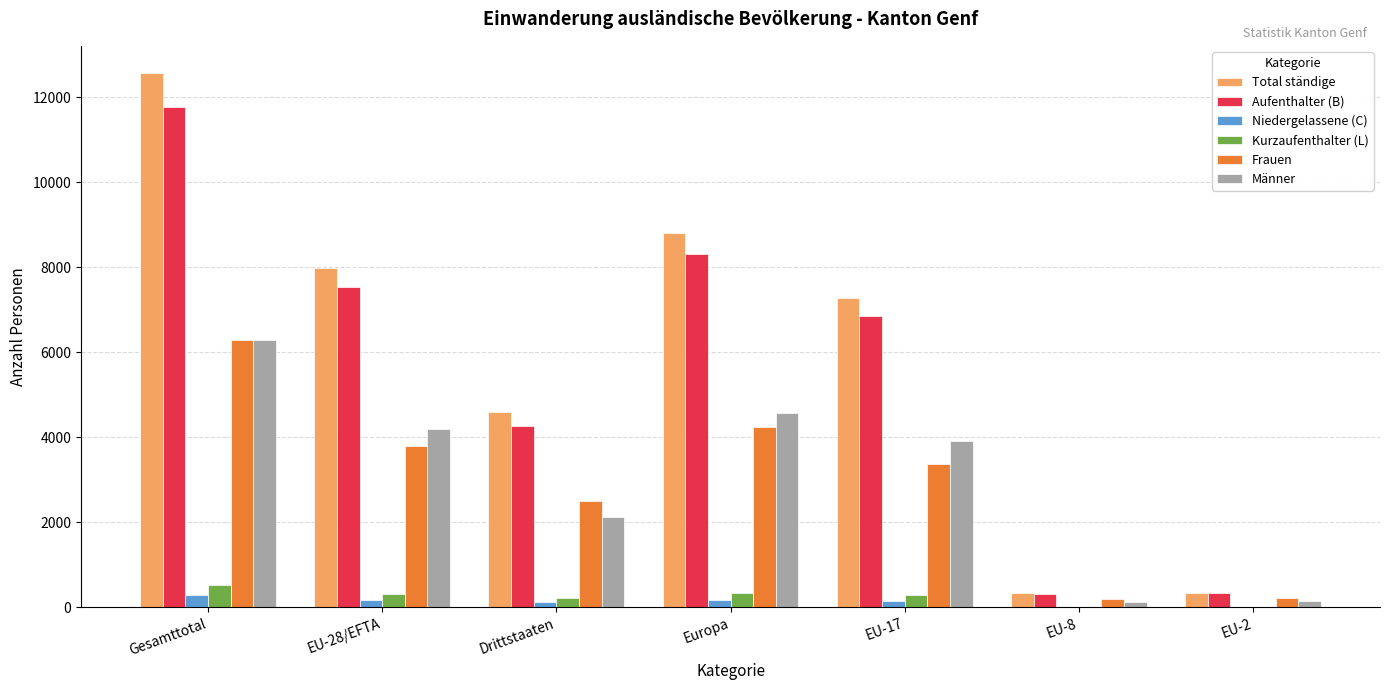

What is the sum of all Aufenthalter (B) values?

39342